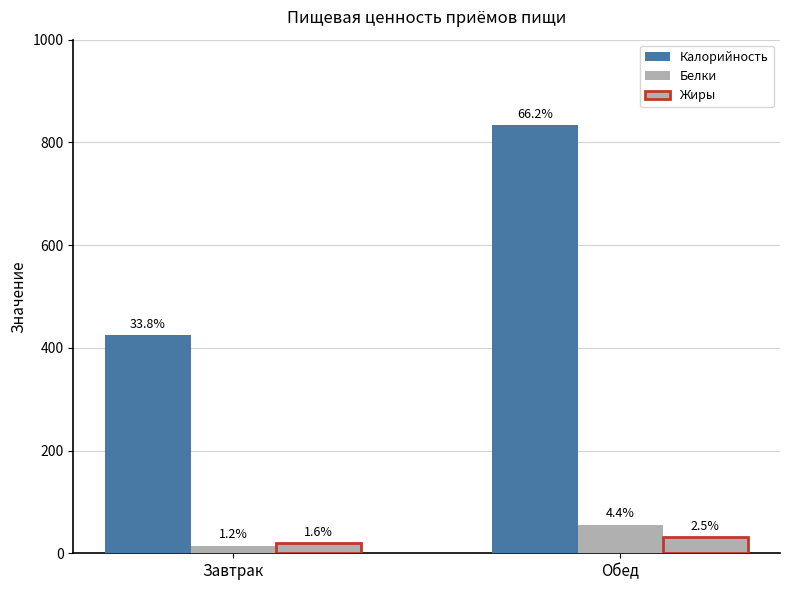

How many bars are there in total?

6